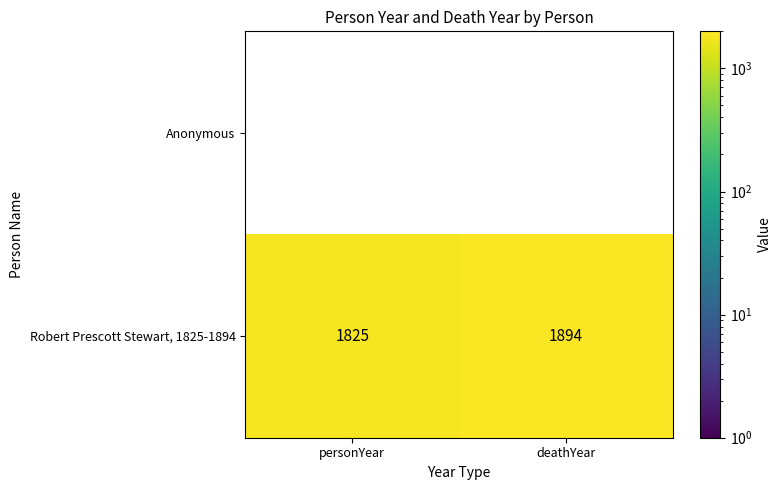

Which category has the highest value across all series?

deathYear